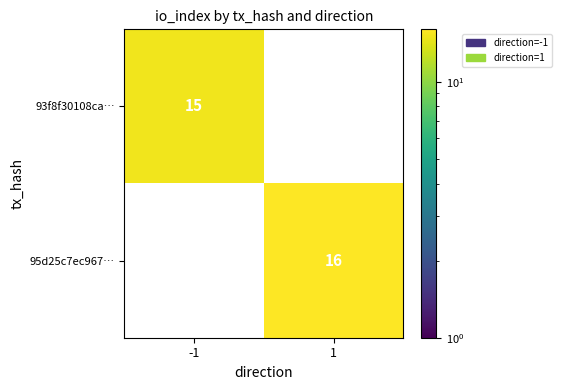

The 95d25c7ec967… series shows 16 at 1. True or false?

True